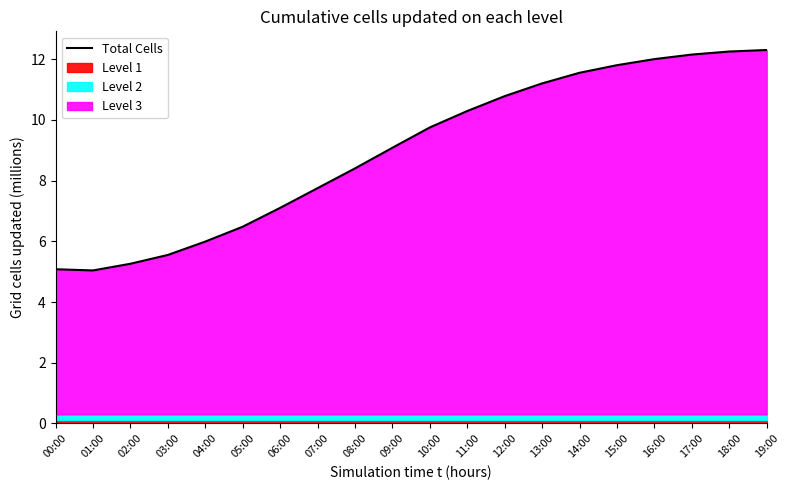

Is it true that the value at 06:00 is 11.7?

False